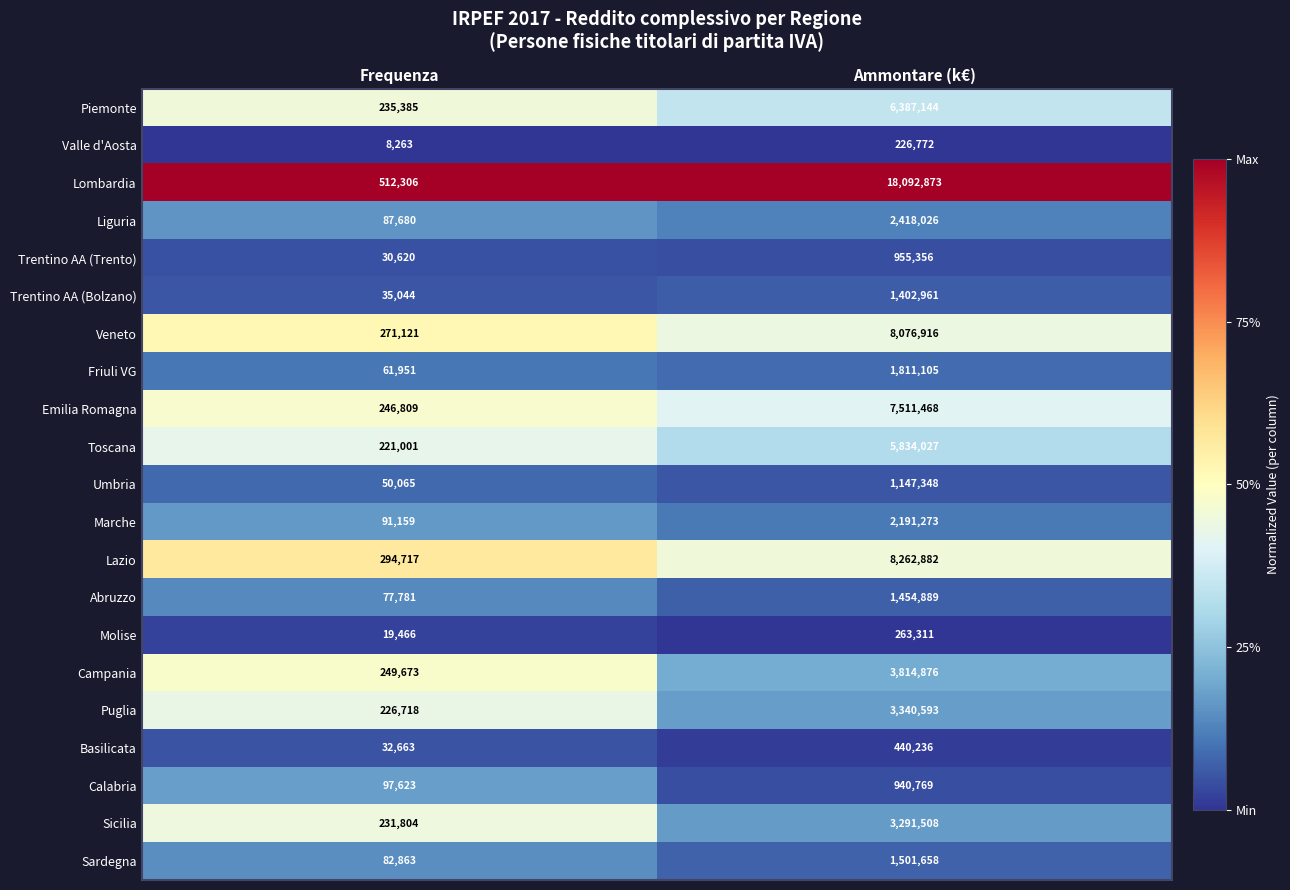

How many categories are shown in the chart?

2